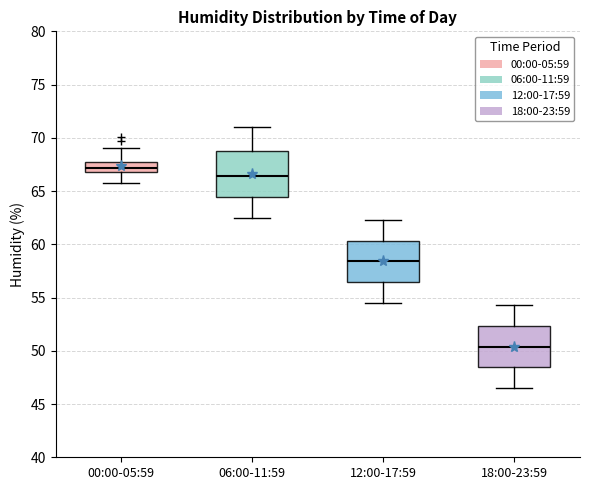

Which box's median line is the lowest?

18:00-23:59